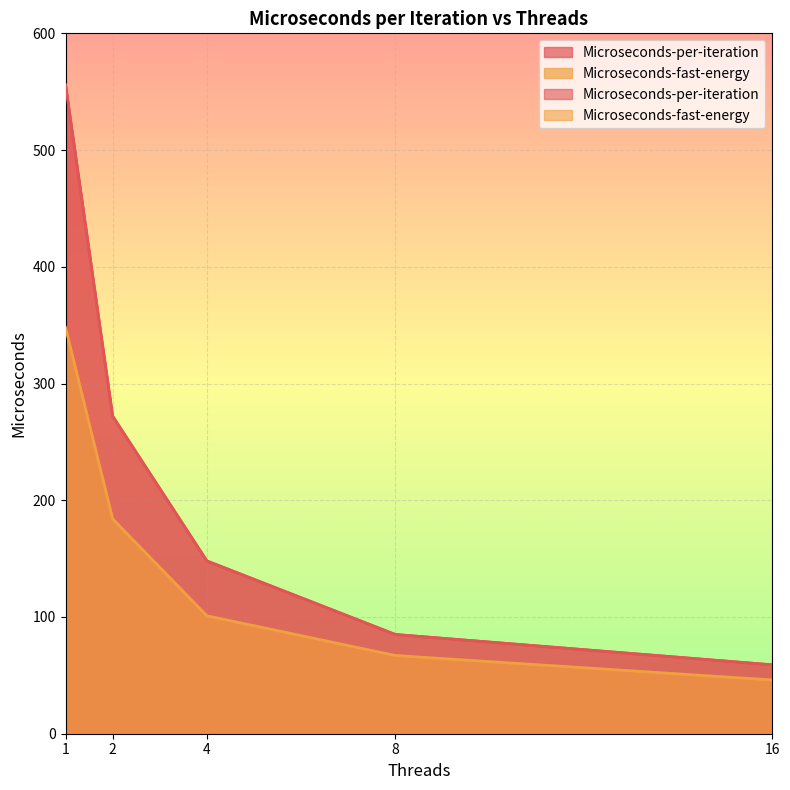

Rank the series by their maximum value, from lowest to highest.

Microseconds-fast-energy, Microseconds-per-iteration